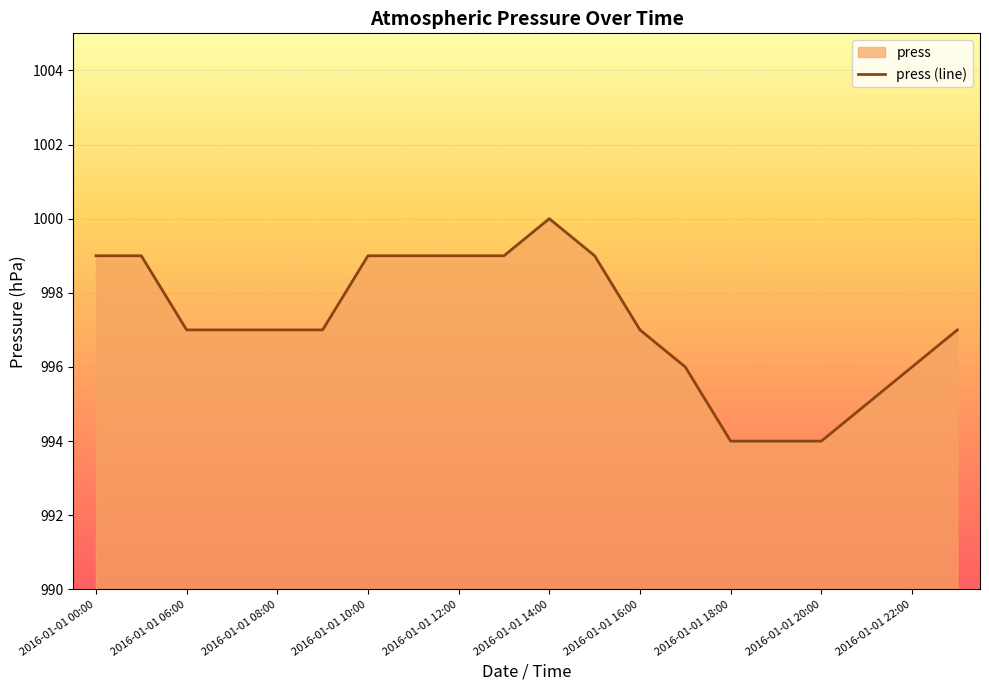

Count the values in the range 996 to 999.

15